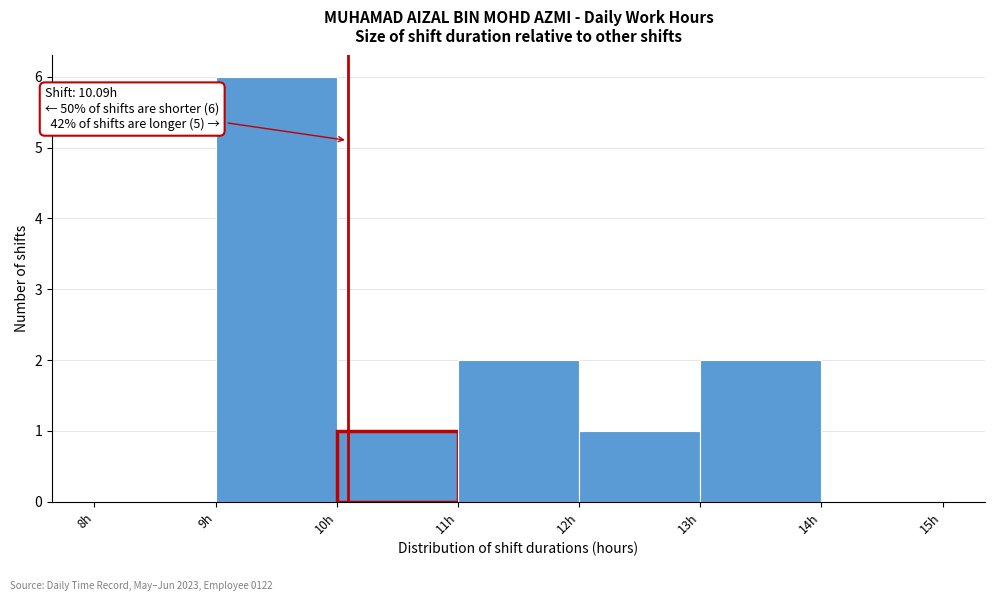

Over which range of the x-axis is the bar tallest?

9 to 10